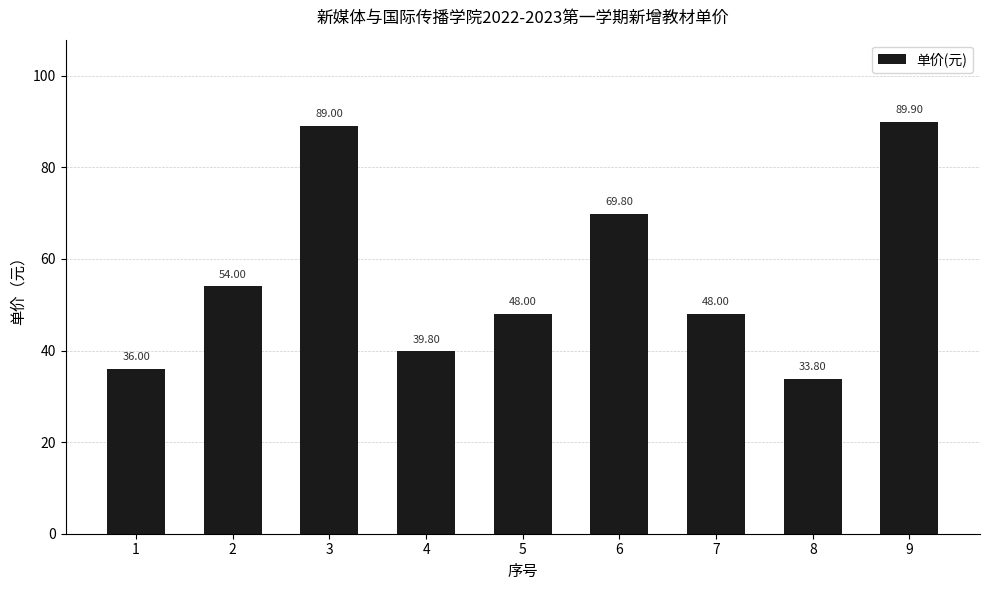

What is the sum of all values?

508.3